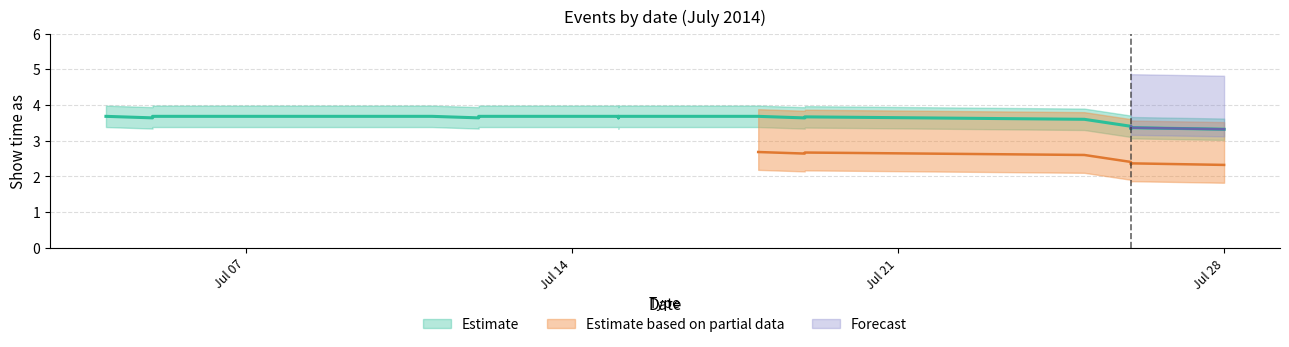

Count the number of categories in the chart.

17